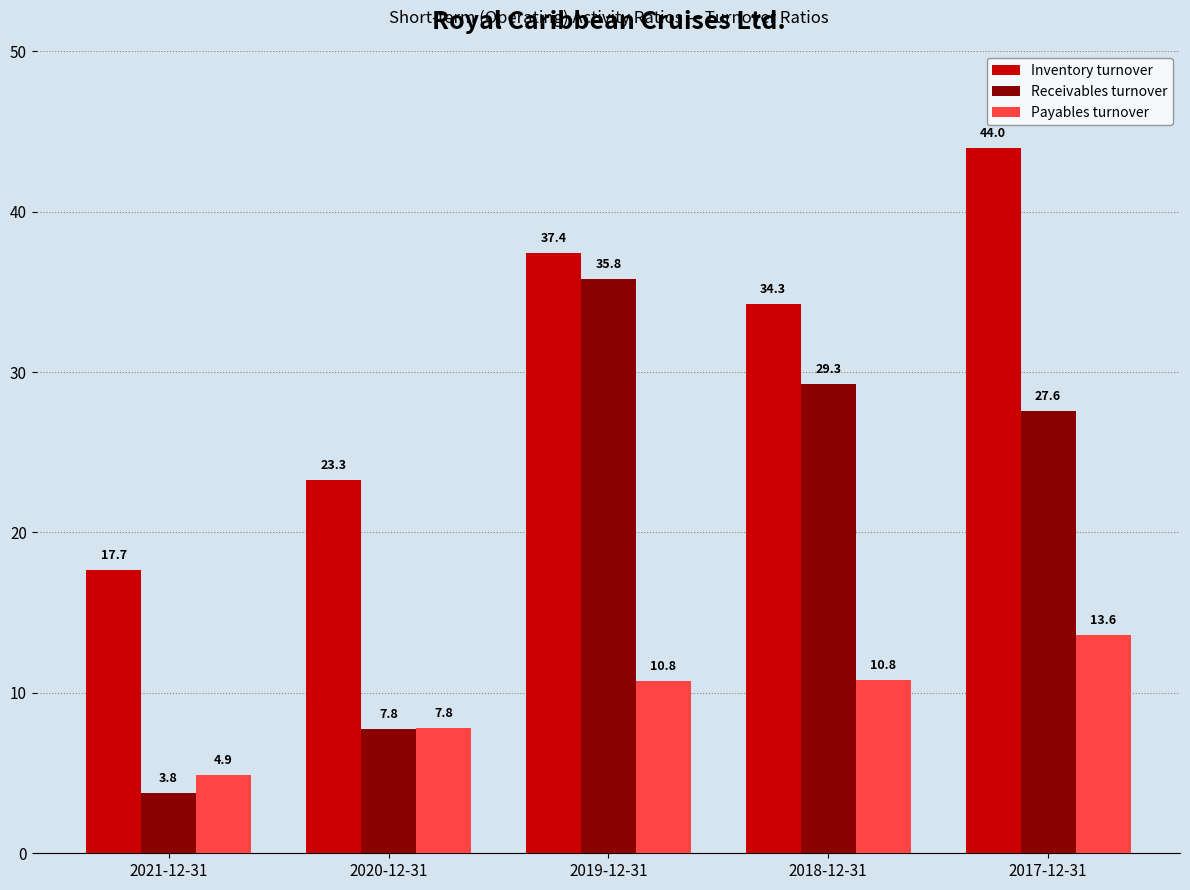

What is the average value of the Inventory turnover series?

31.3